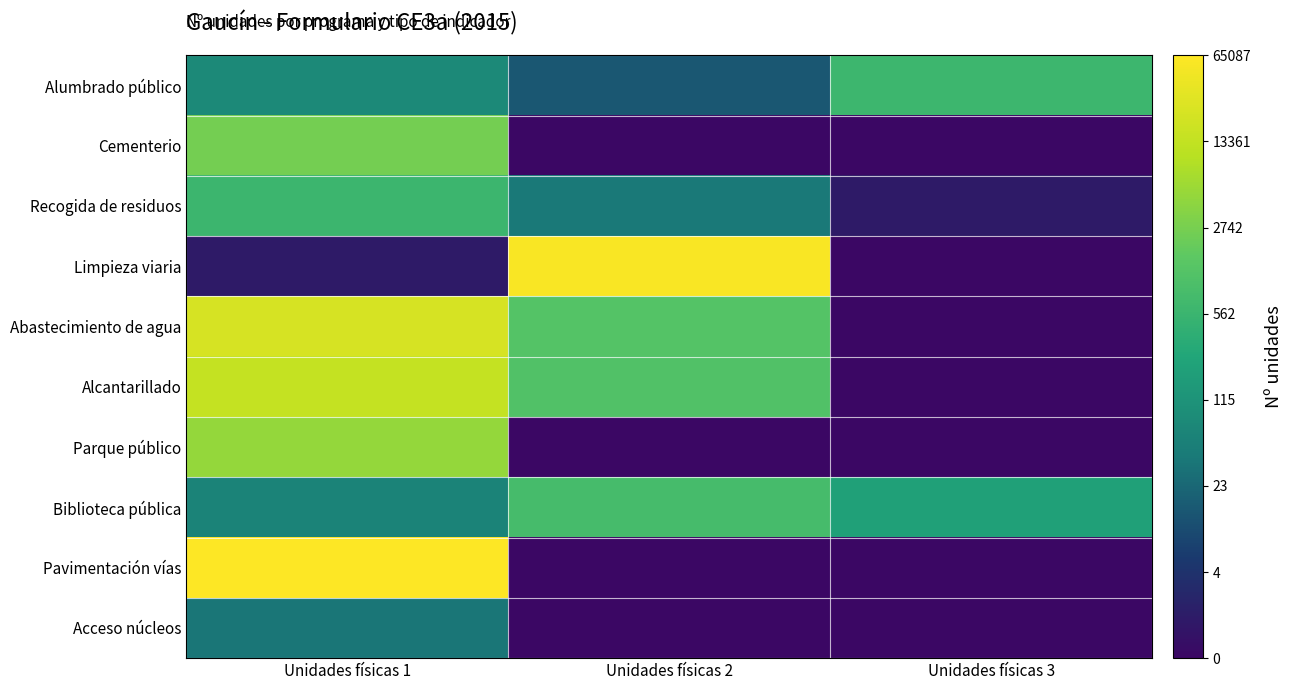

Between Unidades físicas 3 and Unidades físicas 1, which is larger?

Unidades físicas 3